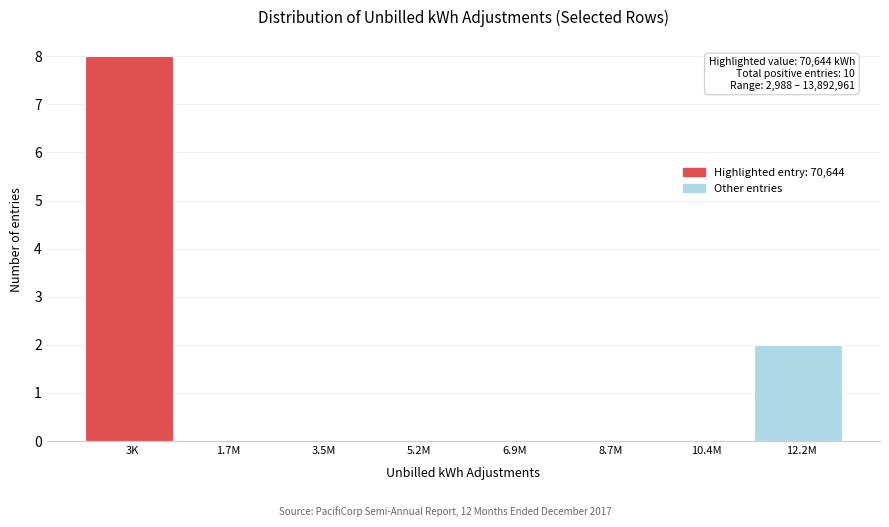

Reading left to right, transcribe all the data shown in this chart.

3K=8	1.7M=0	3.5M=0	5.2M=0	6.9M=0	8.7M=0	10.4M=0	12.2M=2